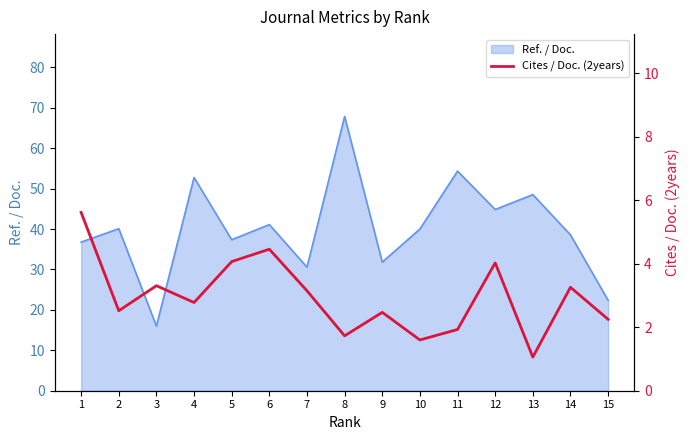

Reading left to right, transcribe all the data shown in this chart.

5.6	2.5	3.3	2.8	4.1	4.5	3.1	1.7	2.5	1.6	1.9	4.0	1.1	3.3	2.2